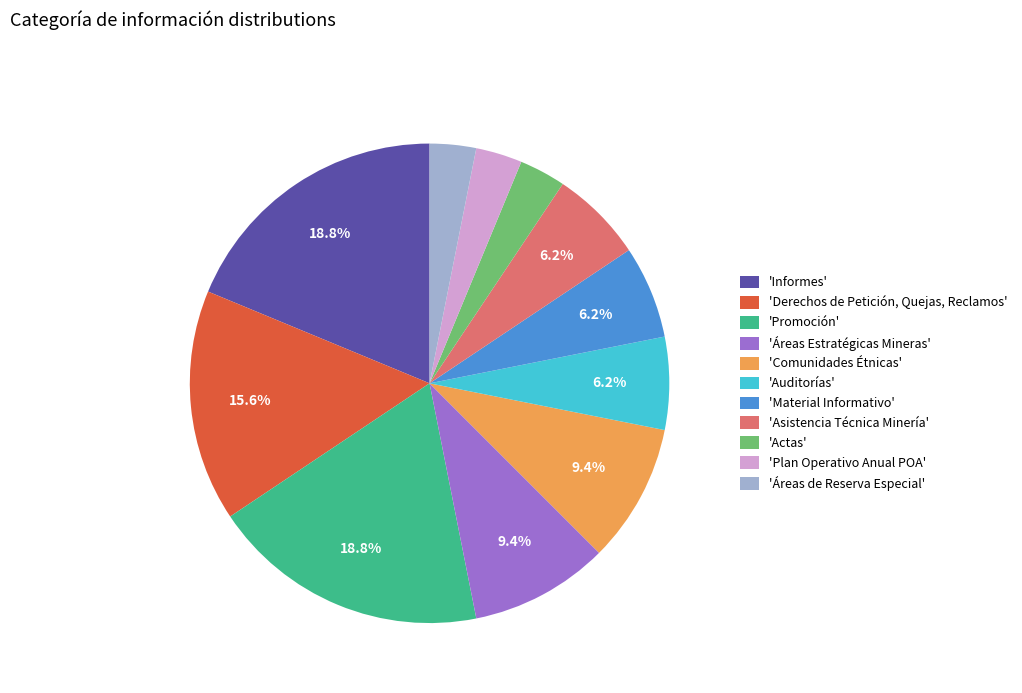

Is there any slice that represents more than half of the pie?

No